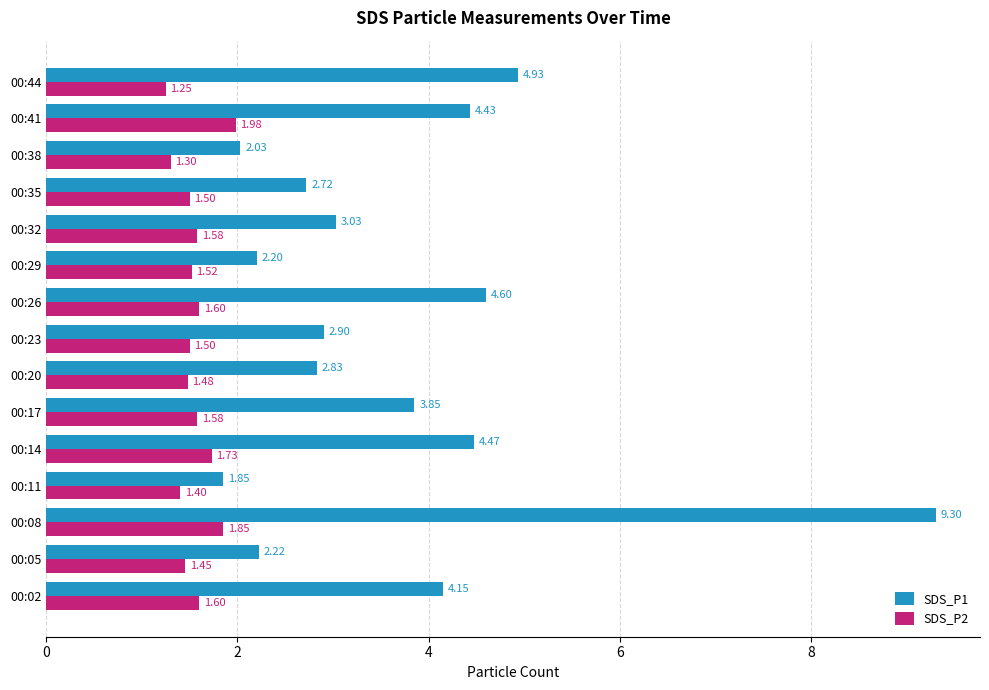

What is the average value of the SDS_P1 series?

3.7